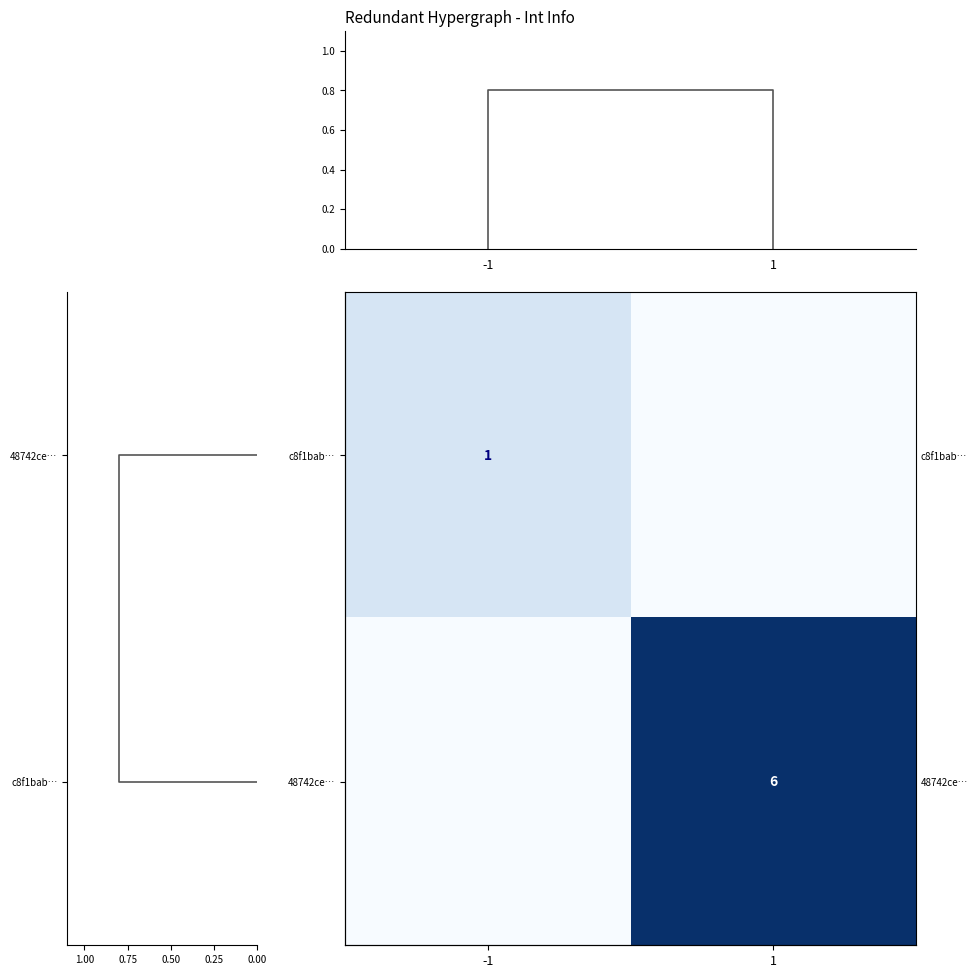

List the series in order of their peak value, highest first.

48742ce…, c8f1bab…